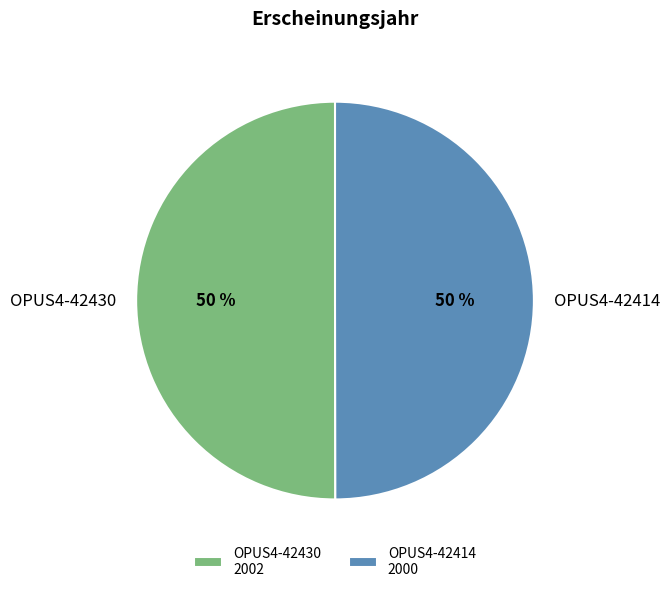

True or false: OPUS4-42414 accounts for 37% of the total.

False